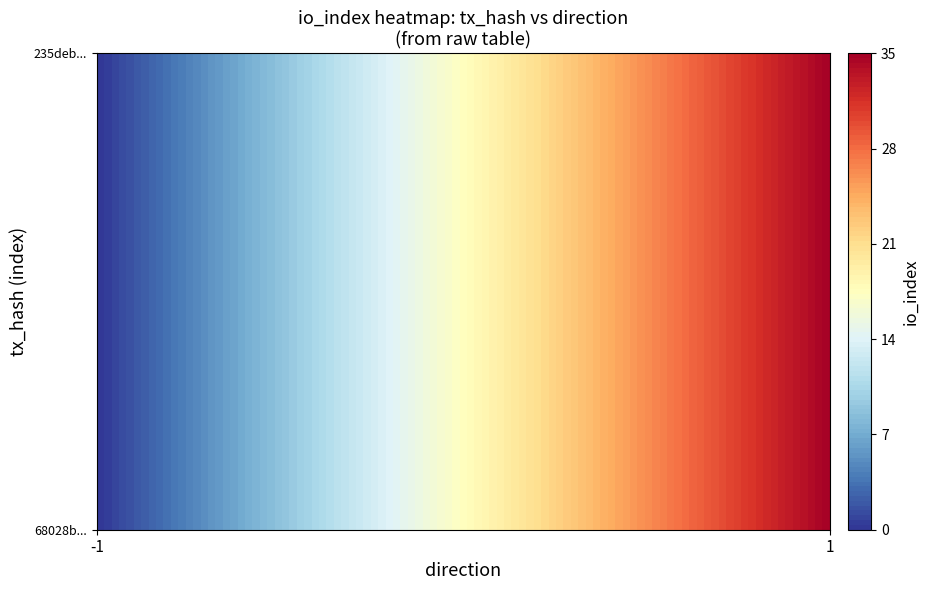

Reading left to right, what are all the values shown in this chart?

68028b23ed4ec0b81c16c303b1731eb0cdbc470: -1	0
235deb411f0f4d6d073175927a1efadee983617: 1	35